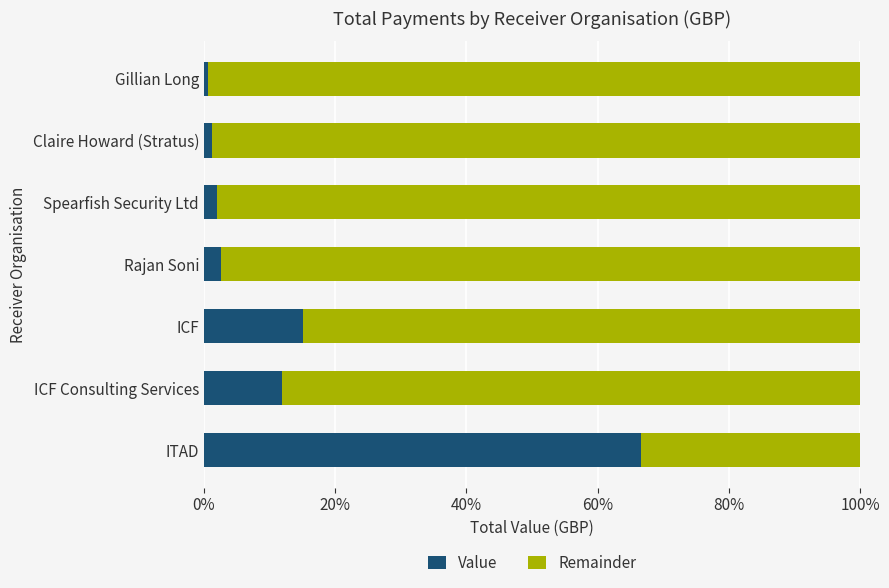

What is the average value of the Value series?

14.3